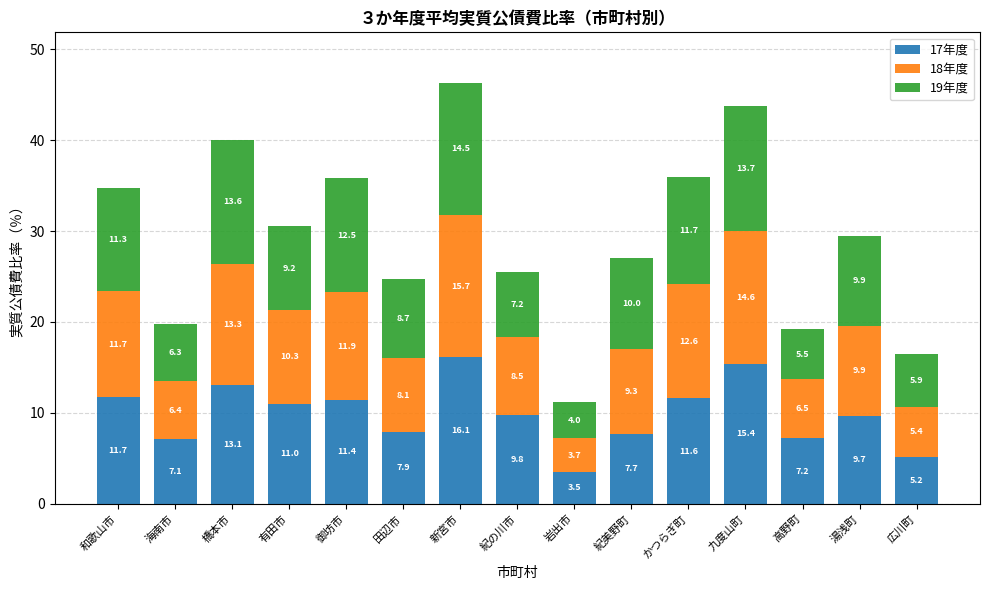

How many values in the 17年度 series exceed 9?

9